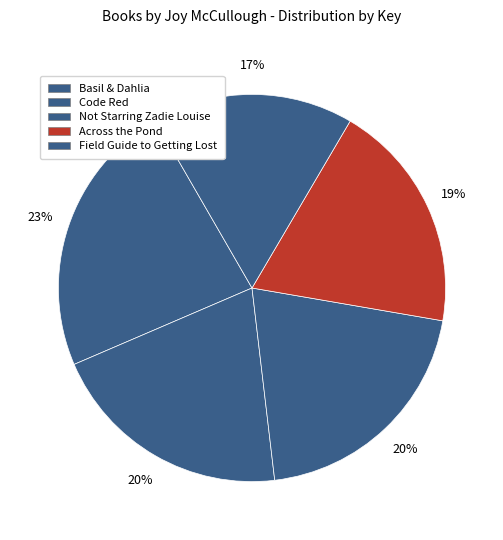

Count the number of slices in the pie.

5